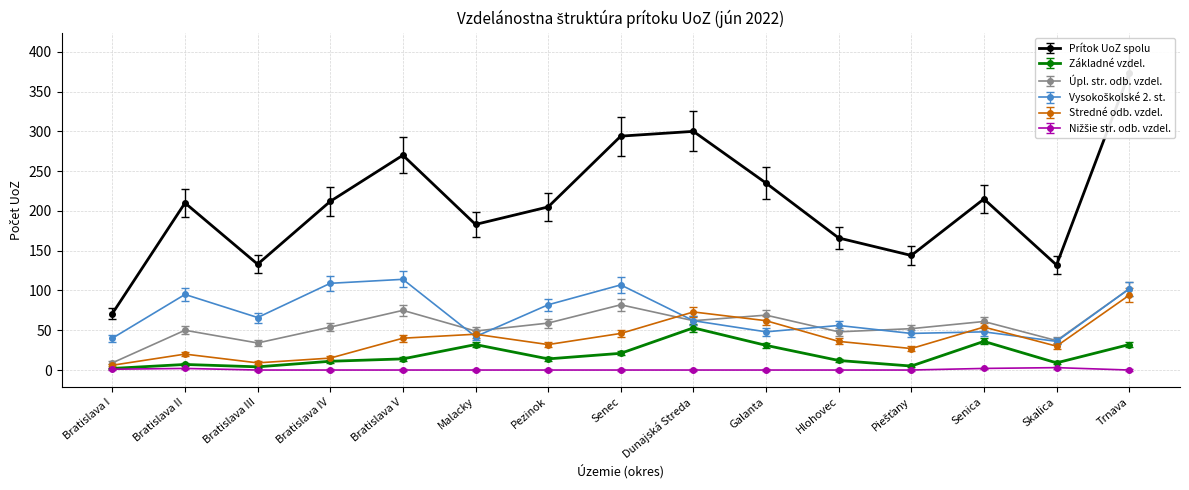

Is it true that Vysokoškolské 2. st. equals 177.1 at Trnava?

False